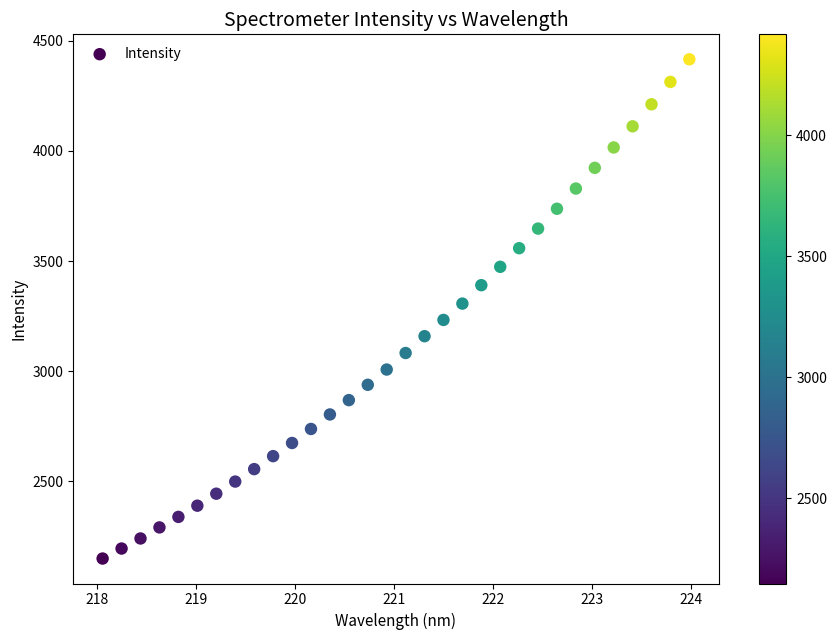

What is the range of Y values (max minus min)?

2267.6